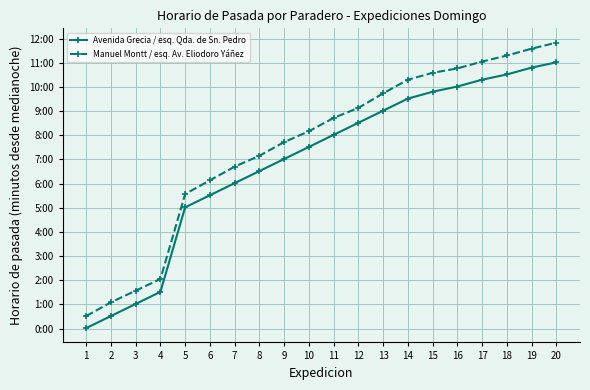

What are all the series names shown in the legend?

Avenida Grecia / esq. Qda. de Sn. Pedro, Manuel Montt / esq. Av. Eliodoro Yáñez